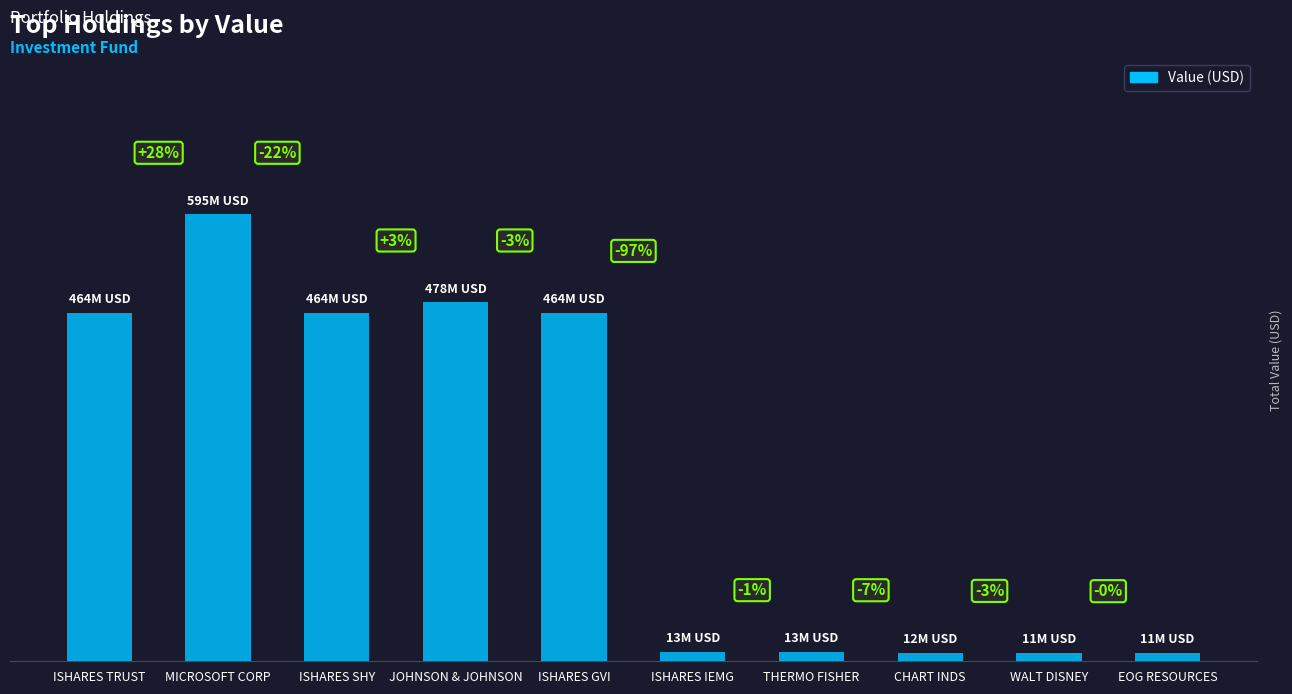

What position from the right is ISHARES IEMG?

5